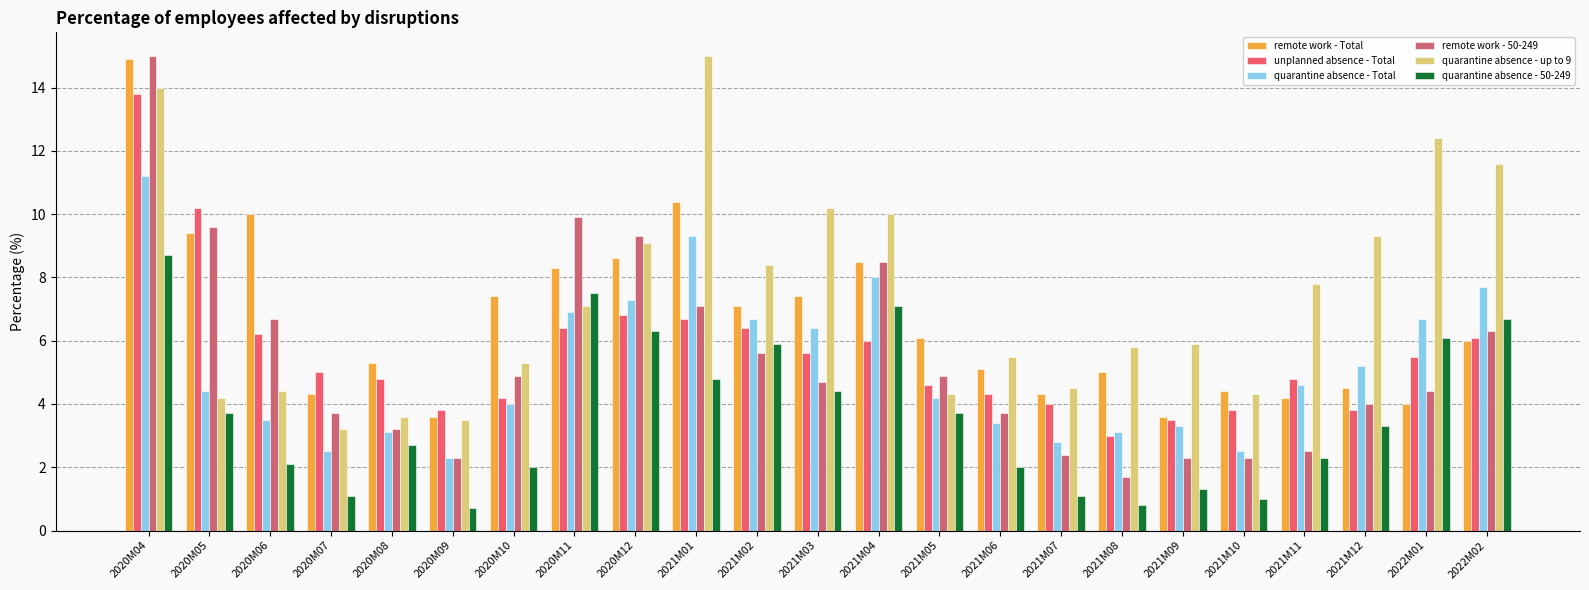

Reading left to right, what are all the values shown in this chart?

remote work - Total: 2020M04=14.9	2020M05=9.4	2020M06=10.0	2020M07=4.3	2020M08=5.3	2020M09=3.6	2020M10=7.4	2020M11=8.3	2020M12=8.6	2021M01=10.4	2021M02=7.1	2021M03=7.4	2021M04=8.5	2021M05=6.1	2021M06=5.1	2021M07=4.3	2021M08=5.0	2021M09=3.6	2021M10=4.4	2021M11=4.2	2021M12=4.5	2022M01=4.0	2022M02=6.0
unplanned absence - Total: 2020M04=13.8	2020M05=10.2	2020M06=6.2	2020M07=5.0	2020M08=4.8	2020M09=3.8	2020M10=4.2	2020M11=6.4	2020M12=6.8	2021M01=6.7	2021M02=6.4	2021M03=5.6	2021M04=6.0	2021M05=4.6	2021M06=4.3	2021M07=4.0	2021M08=3.0	2021M09=3.5	2021M10=3.8	2021M11=4.8	2021M12=3.8	2022M01=5.5	2022M02=6.1
quarantine absence - Total: 2020M04=11.2	2020M05=4.4	2020M06=3.5	2020M07=2.5	2020M08=3.1	2020M09=2.3	2020M10=4.0	2020M11=6.9	2020M12=7.3	2021M01=9.3	2021M02=6.7	2021M03=6.4	2021M04=8.0	2021M05=4.2	2021M06=3.4	2021M07=2.8	2021M08=3.1	2021M09=3.3	2021M10=2.5	2021M11=4.6	2021M12=5.2	2022M01=6.7	2022M02=7.7
remote work - 50-249: 2020M04=15.0	2020M05=9.6	2020M06=6.7	2020M07=3.7	2020M08=3.2	2020M09=2.3	2020M10=4.9	2020M11=9.9	2020M12=9.3	2021M01=7.1	2021M02=5.6	2021M03=4.7	2021M04=8.5	2021M05=4.9	2021M06=3.7	2021M07=2.4	2021M08=1.7	2021M09=2.3	2021M10=2.3	2021M11=2.5	2021M12=4.0	2022M01=4.4	2022M02=6.3
quarantine absence - up to 9: 2020M04=14.0	2020M05=4.2	2020M06=4.4	2020M07=3.2	2020M08=3.6	2020M09=3.5	2020M10=5.3	2020M11=7.1	2020M12=9.1	2021M01=15.0	2021M02=8.4	2021M03=10.2	2021M04=10.0	2021M05=4.3	2021M06=5.5	2021M07=4.5	2021M08=5.8	2021M09=5.9	2021M10=4.3	2021M11=7.8	2021M12=9.3	2022M01=12.4	2022M02=11.6
quarantine absence - 50-249: 2020M04=8.7	2020M05=3.7	2020M06=2.1	2020M07=1.1	2020M08=2.7	2020M09=0.7	2020M10=2.0	2020M11=7.5	2020M12=6.3	2021M01=4.8	2021M02=5.9	2021M03=4.4	2021M04=7.1	2021M05=3.7	2021M06=2.0	2021M07=1.1	2021M08=0.8	2021M09=1.3	2021M10=1.0	2021M11=2.3	2021M12=3.3	2022M01=6.1	2022M02=6.7